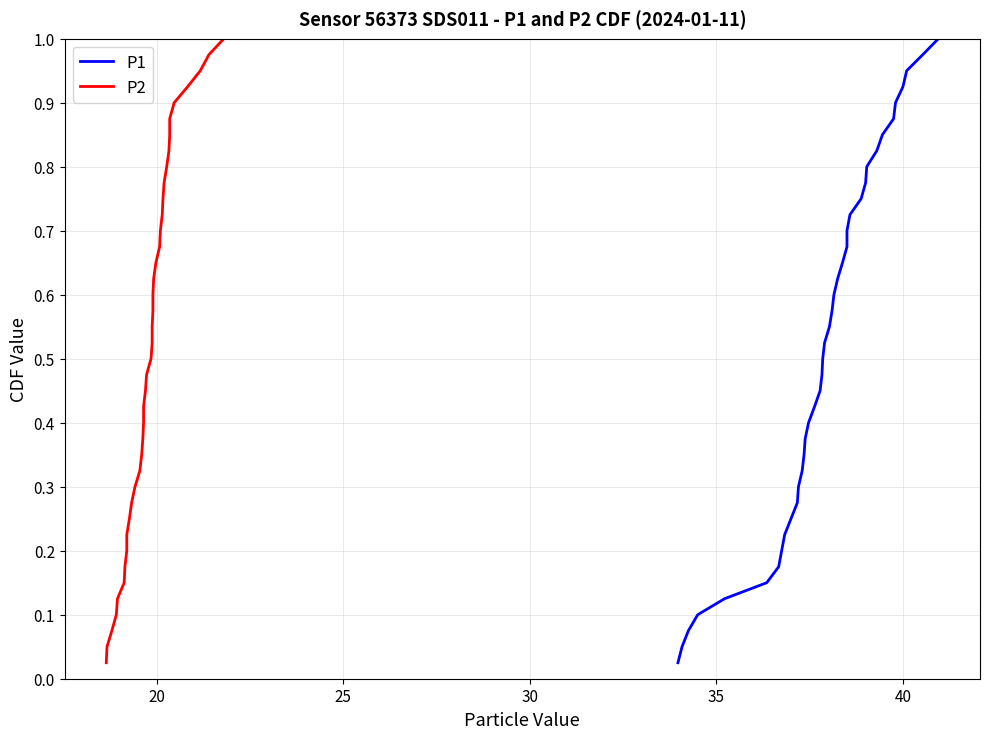

Reading left to right, extract all data points from this chart.

P1: 0.0	0.1	0.1	0.1	0.1	0.1	0.2	0.2	0.2	0.2	0.3	0.3	0.3	0.3	0.4	0.4	0.4	0.5	0.5	0.5	0.5	0.6	0.6	0.6	0.6	0.7	0.7	0.7	0.7	0.8	0.8	0.8	0.8	0.8	0.9	0.9	0.9	0.9	1.0	1.0
P2: 0.0	0.1	0.1	0.1	0.1	0.1	0.2	0.2	0.2	0.2	0.3	0.3	0.3	0.3	0.4	0.4	0.4	0.5	0.5	0.5	0.5	0.6	0.6	0.6	0.6	0.7	0.7	0.7	0.7	0.8	0.8	0.8	0.8	0.8	0.9	0.9	0.9	0.9	1.0	1.0